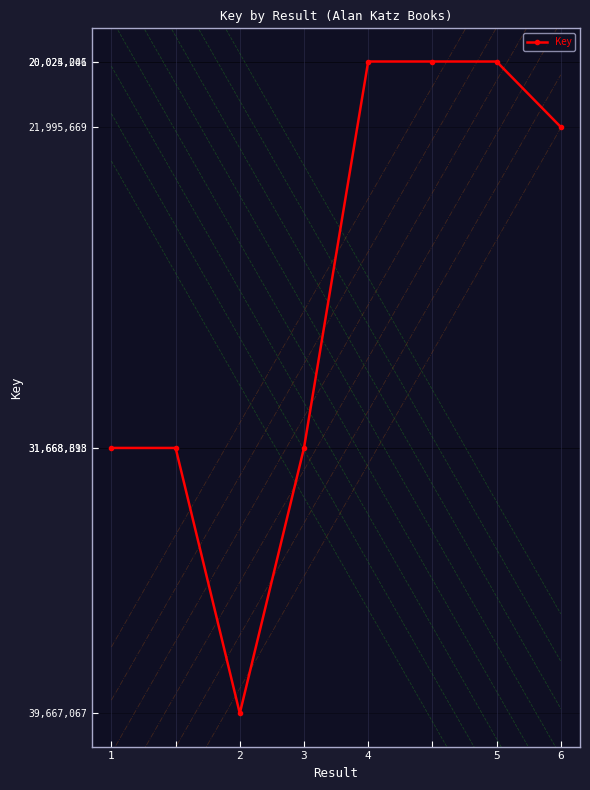

What is the value of the 4th point from the left?

31668698